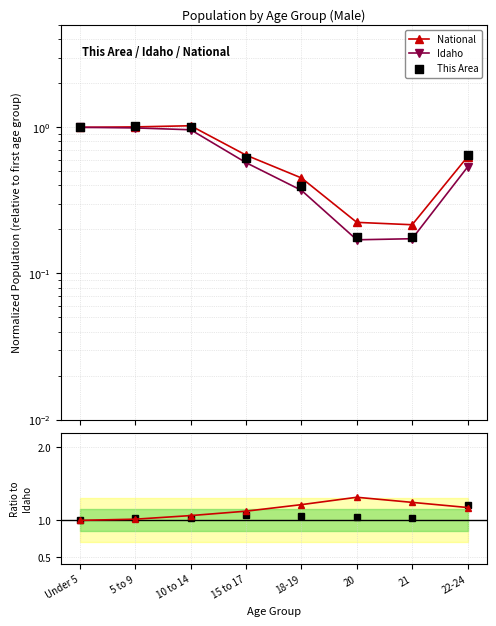

Is the value of National / Idaho at Under 5 greater than the value of This Area / Idaho at 22-24?

No